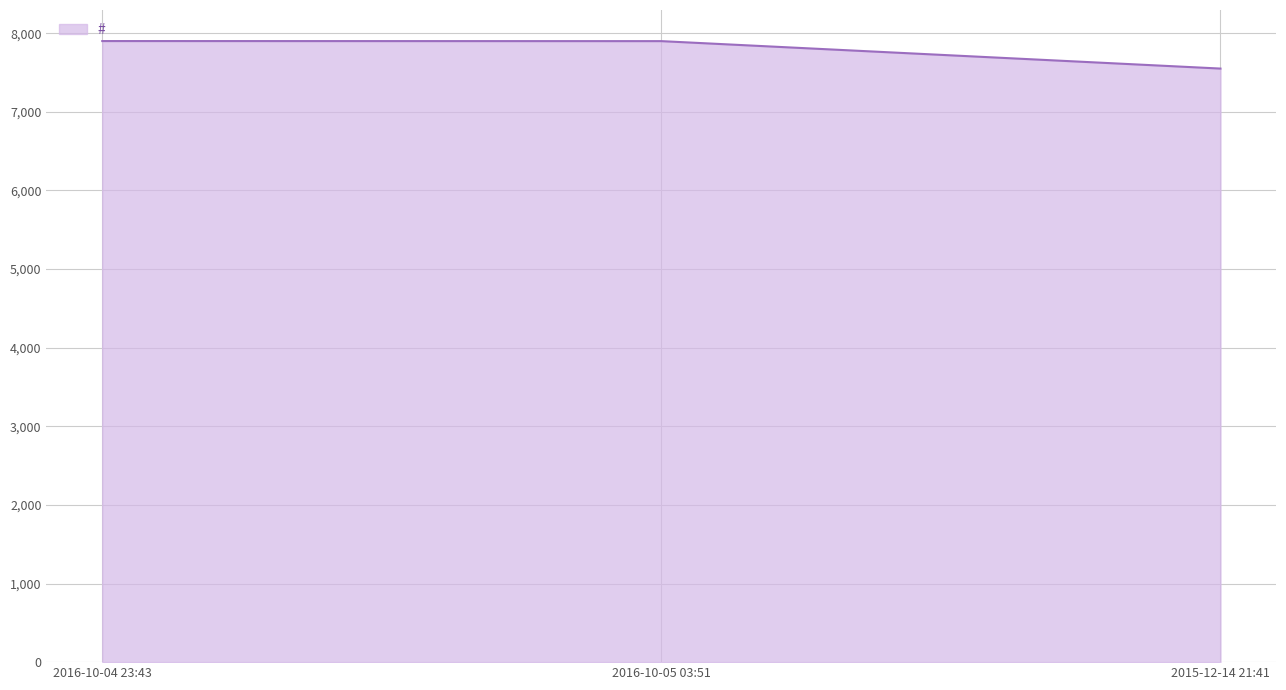

What is the difference between the values at 2016-10-05 03:51 and 2015-12-14 21:41?

349